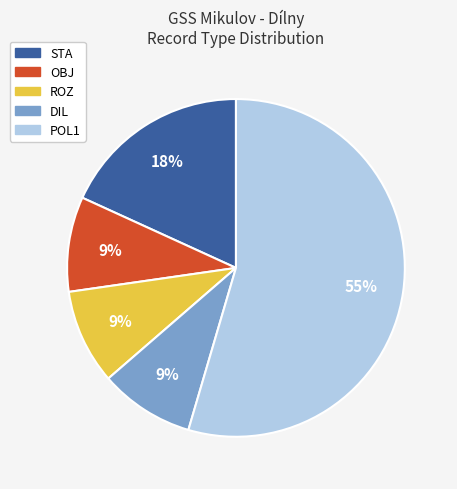

Between POL1 and OBJ, which is larger?

POL1